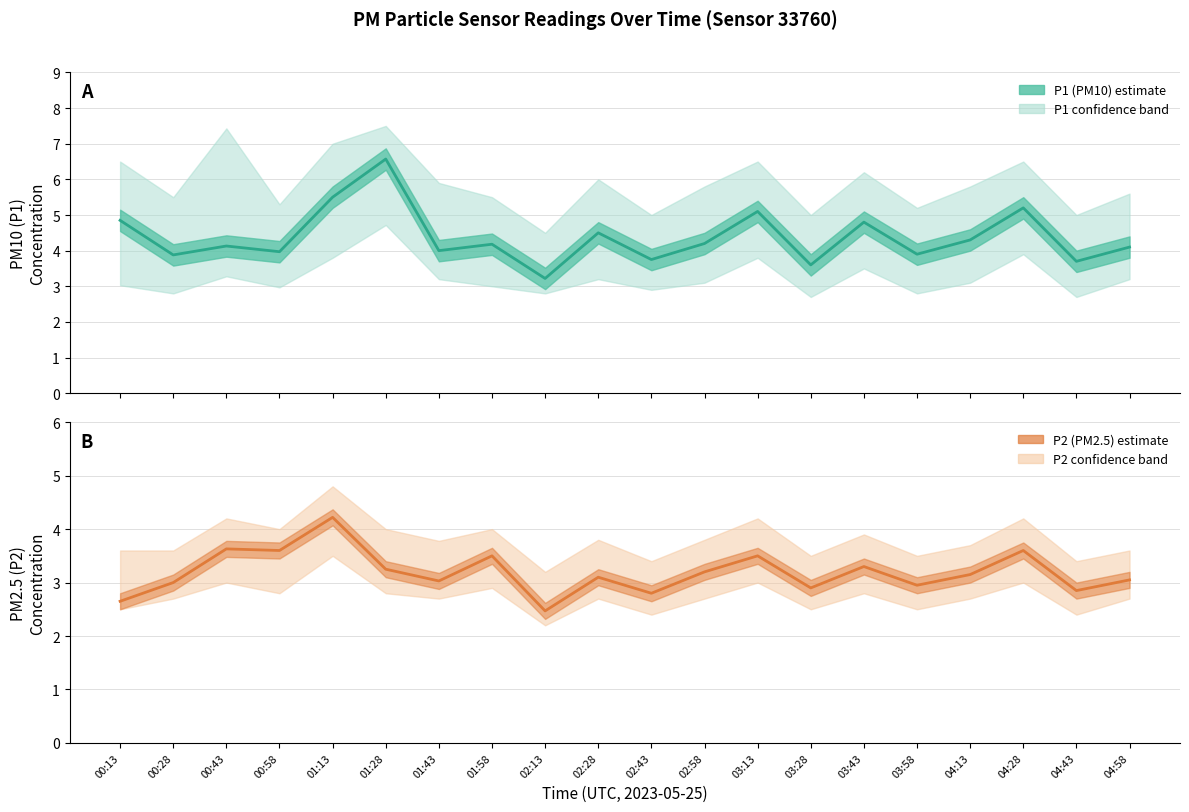

What is the difference between the second highest and minimum values in the P2 (PM2.5) series?

1.2